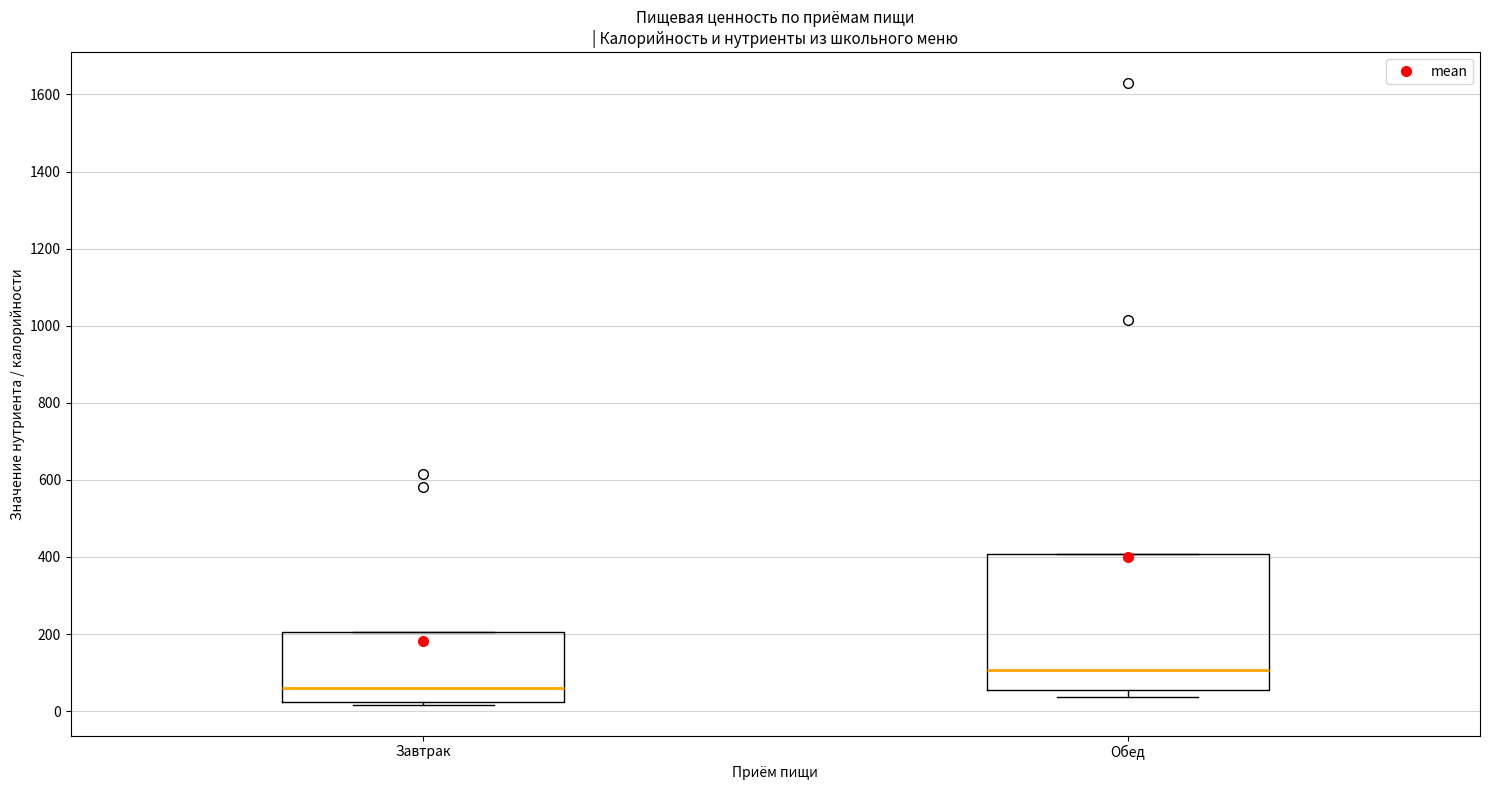

Reading left to right, read every box against the y-axis: the position of its median line, the range the box covers, and the ends of its whiskers. The values are not printed on the chart, so give them approximately, as read against the axis.

Завтрак: median 60, box 20 to 200, whiskers 20 to 200
Обед: median 100, box 60 to 400, whiskers 40 to 400